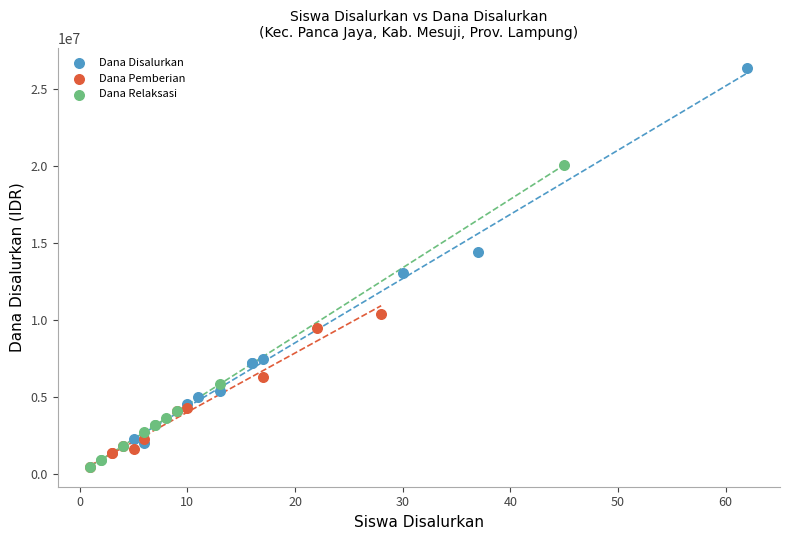

What are all the series names shown in the legend?

Dana Disalurkan, Dana Pemberian, Dana Relaksasi